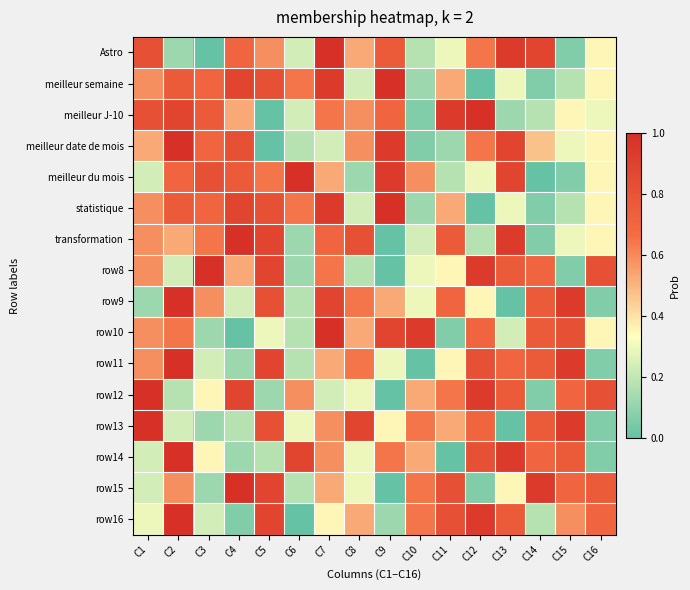

How many series are shown in this chart?

16